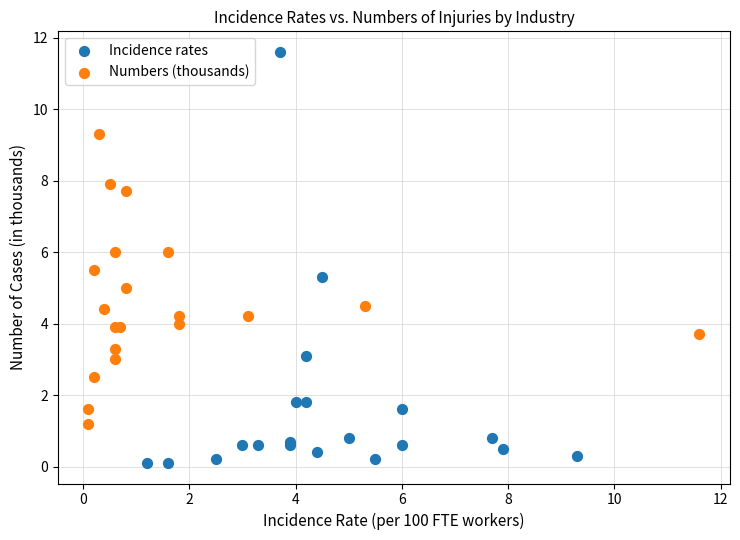

Which series contains the highest Y value?

Incidence rates